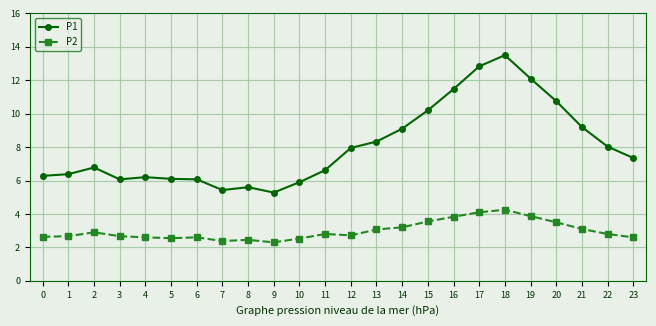

What is the value of the P2 point at the 3rd from the left?

2.9